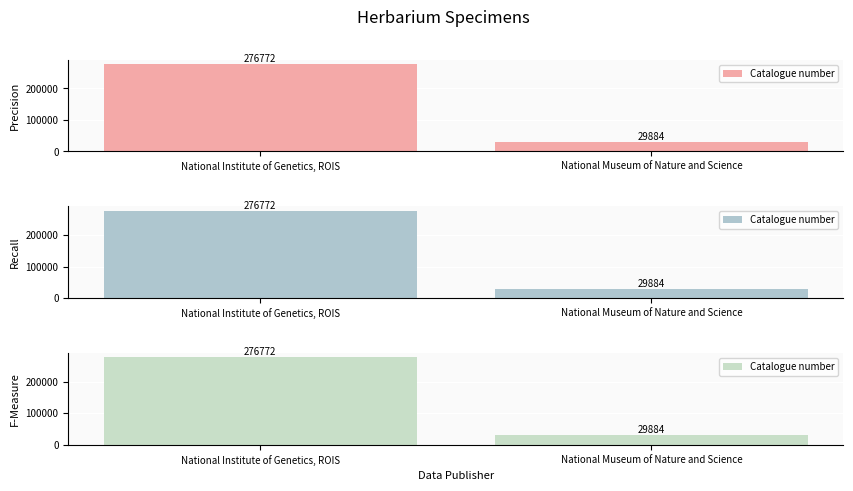

Are the bars grouped side by side (vs. stacked)?

No